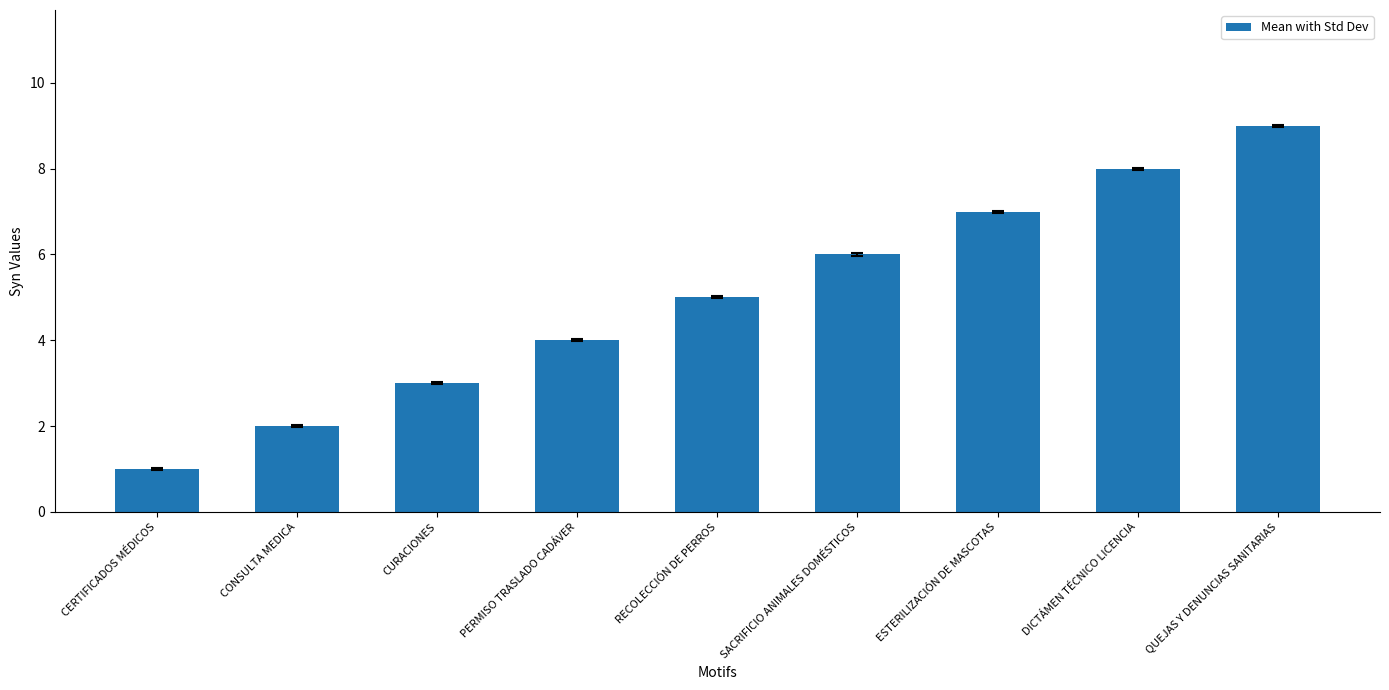

How many categories are shown in the chart?

9